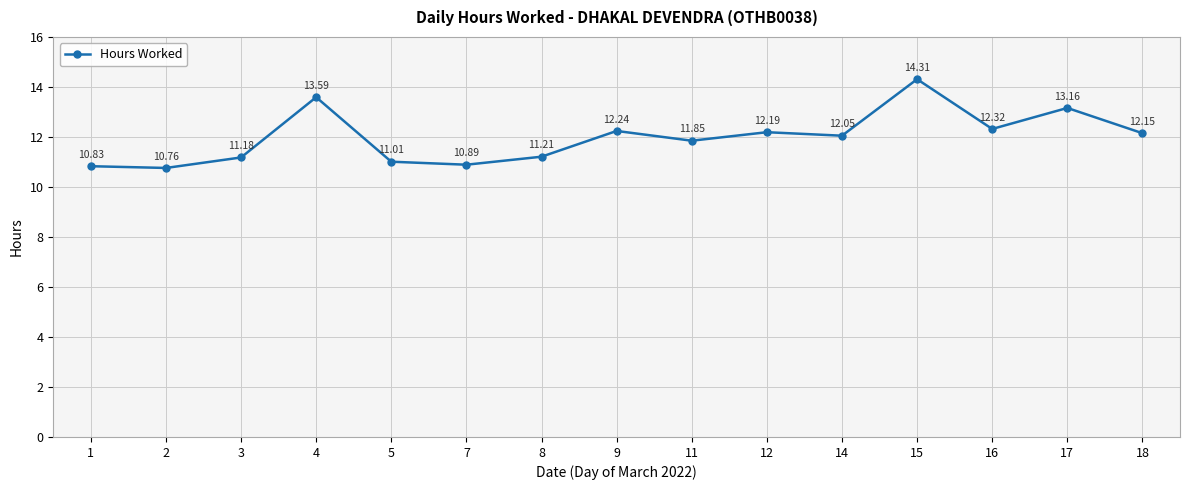

Where is the data nearest to the value 12?

14